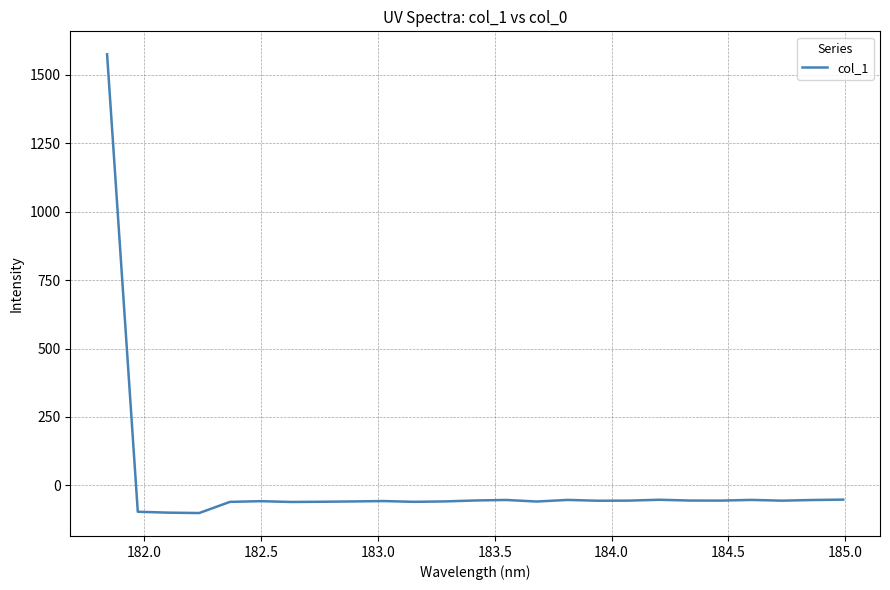

Is this an area chart (filled region under the line)?

No